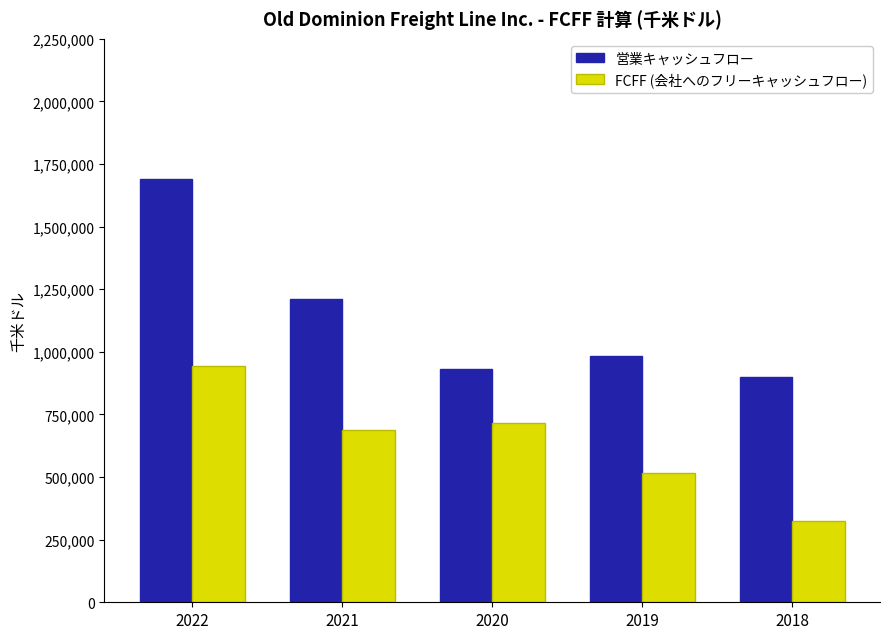

What are all the series names shown in the legend?

営業キャッシュフロー, FCFF (会社へのフリーキャッシュフロー)